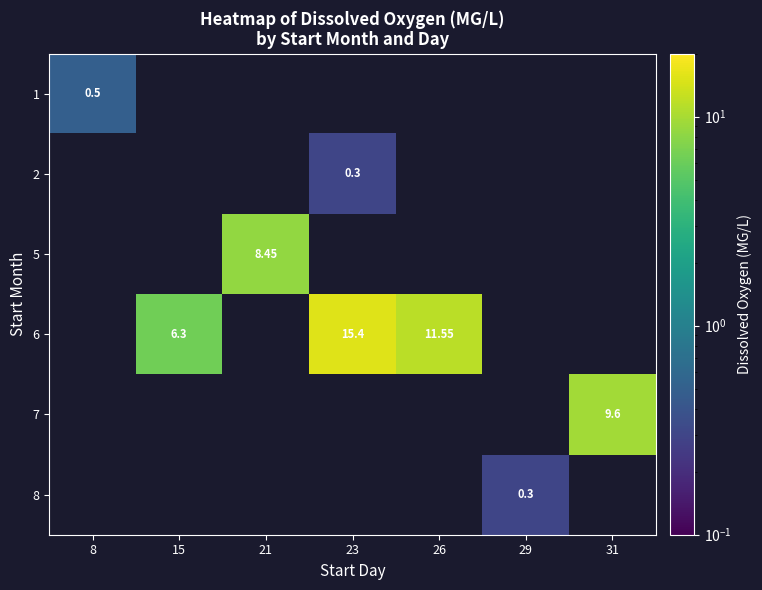

What is the greatest value displayed?

15.4